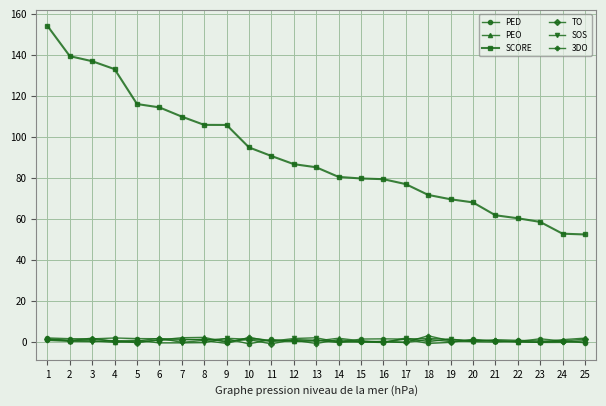

True or false: 3DO has more than 0 points higher than both neighbors.

True